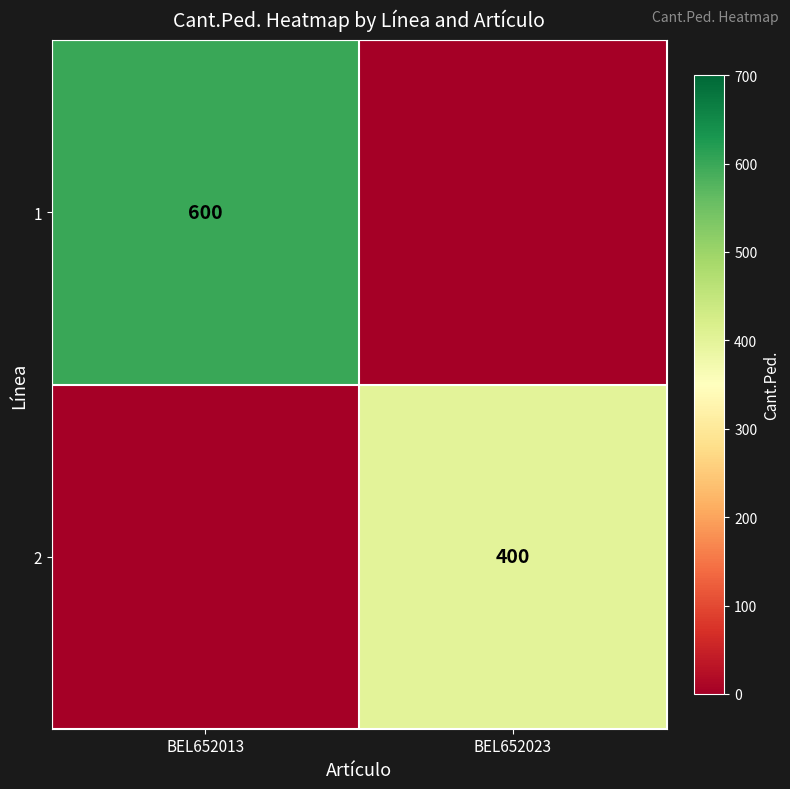

The value of 1 at BEL652013 is 600. True or false?

True